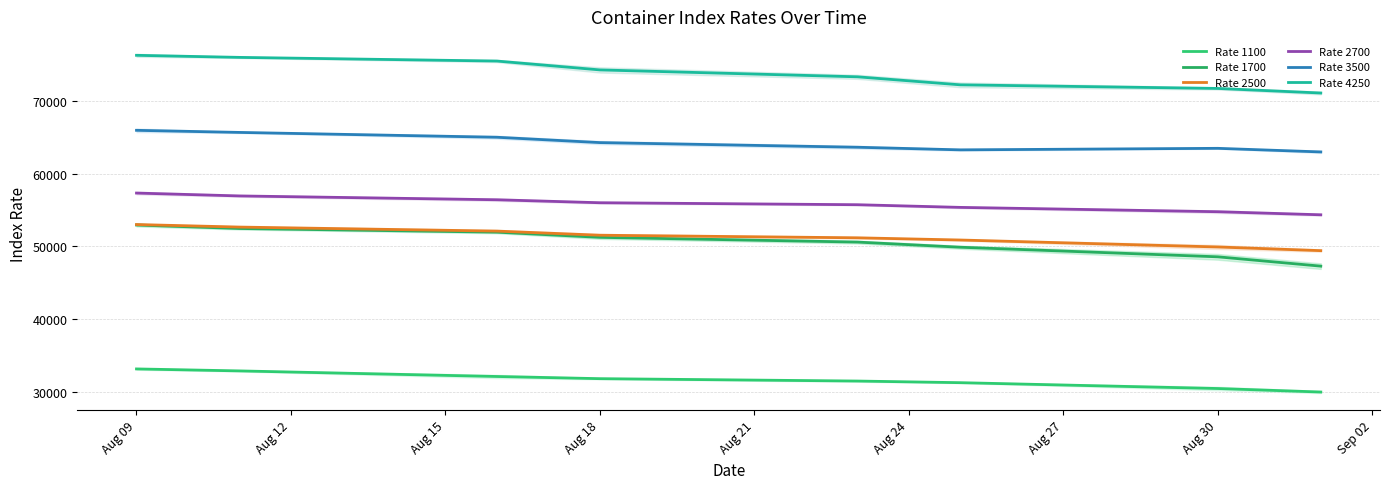

Rank the categories by Rate 1700 value from lowest to highest.

Aug 30, Aug 27, Aug 24, Aug 21, Aug 18, Aug 15, Aug 12, Aug 09